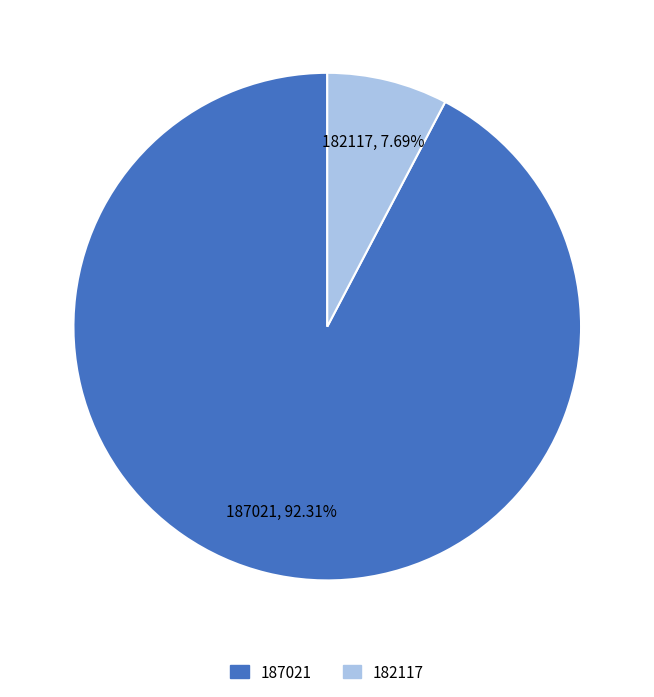

Count the number of slices in the pie.

2